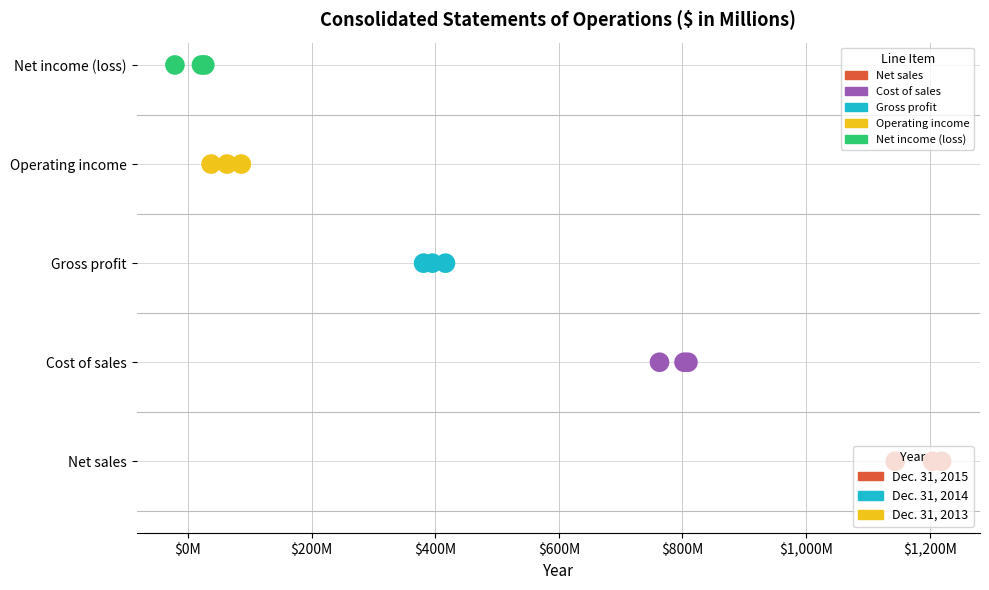

Which series contains the highest Y value?

Net income (loss)